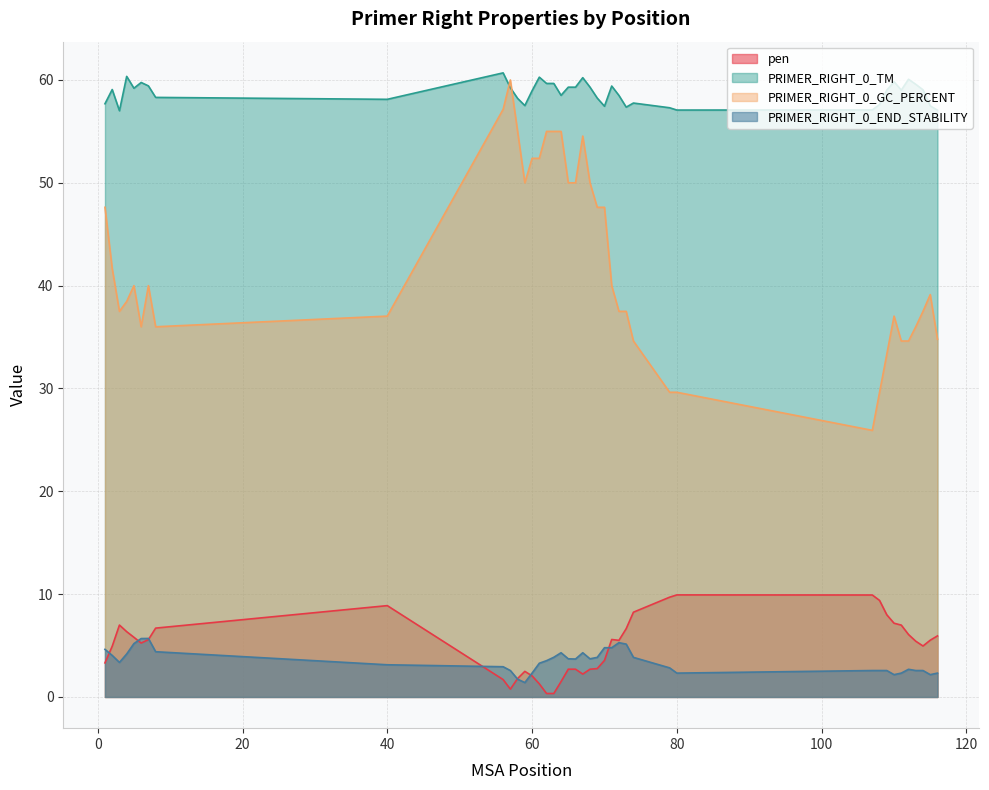

In pen, how many points are higher than both neighbors (excluding endpoints)?

6